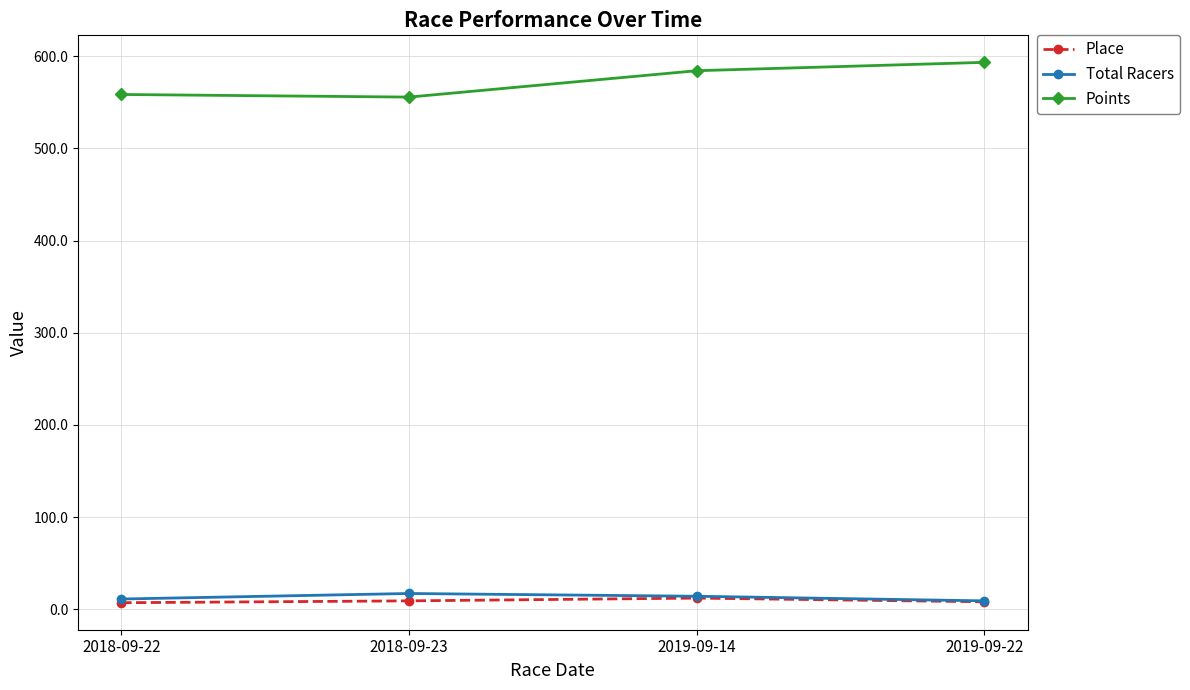

How many lines are shown in the chart?

3